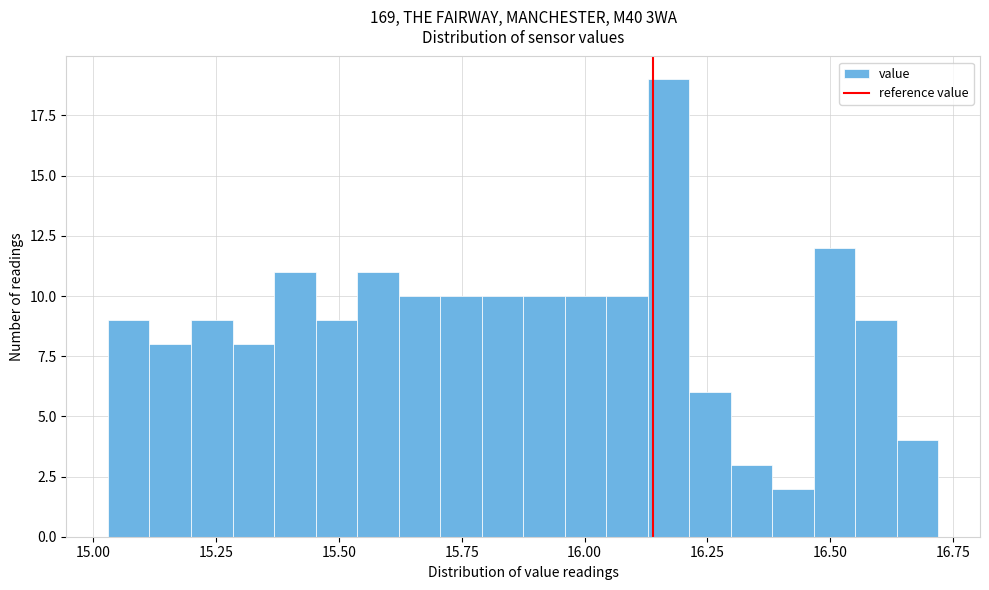

Read against the x-axis, roughly where is the centre of the tallest bar?

16.15